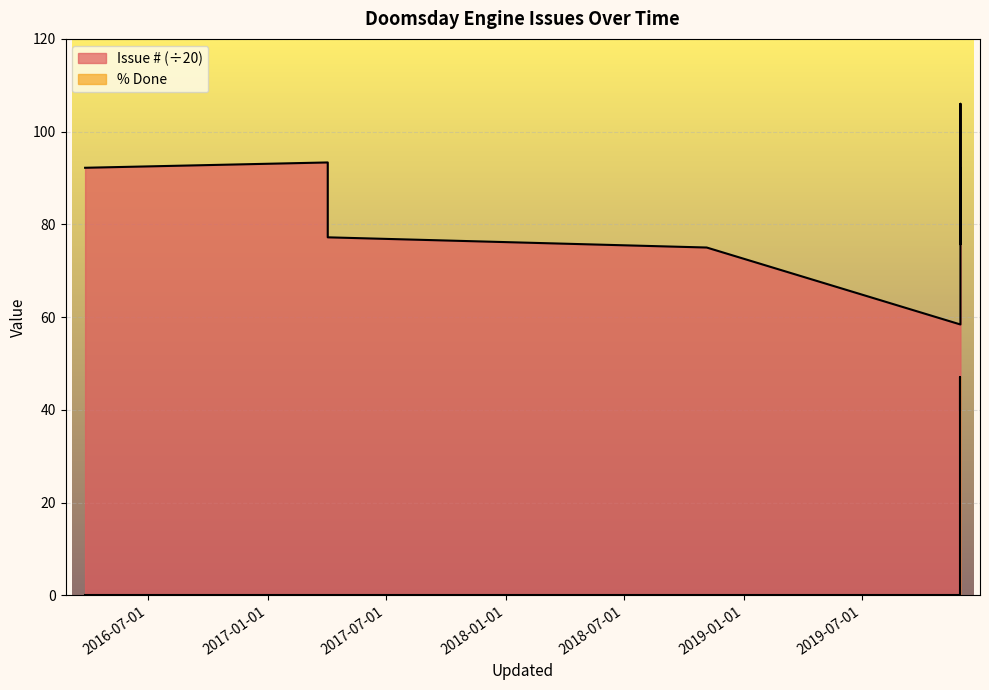

What is the lowest value of the Issue # series?

58.4